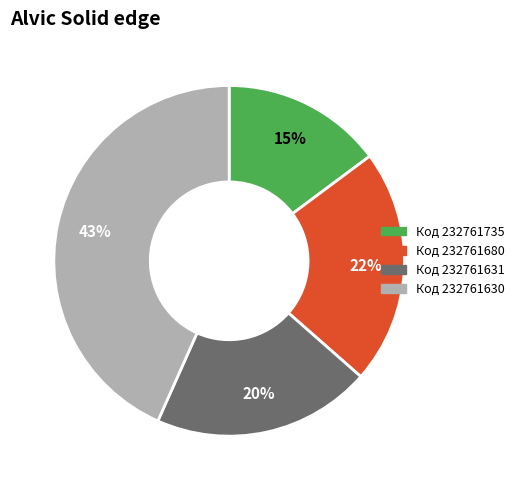

True or false: Код 232761735 accounts for 2% of the total.

False